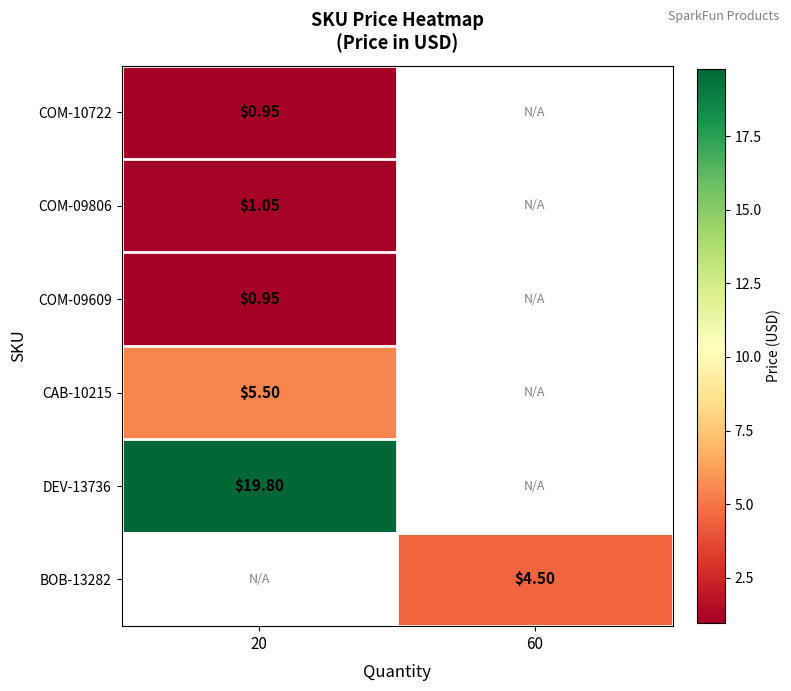

How many distinct data groups are displayed?

6